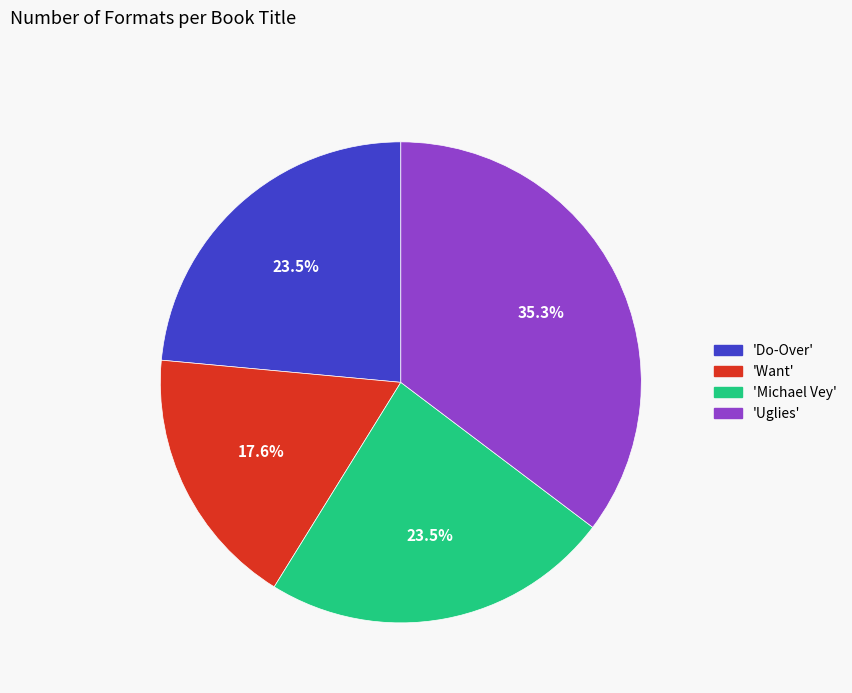

Does any single category account for the majority?

No